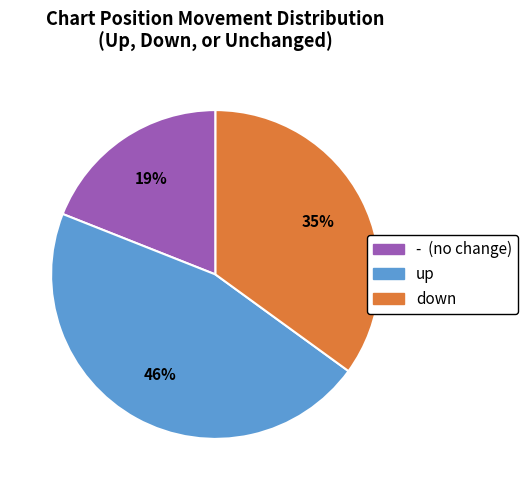

To the nearest percent, what is the difference between the largest and smallest slice percentages?

27%